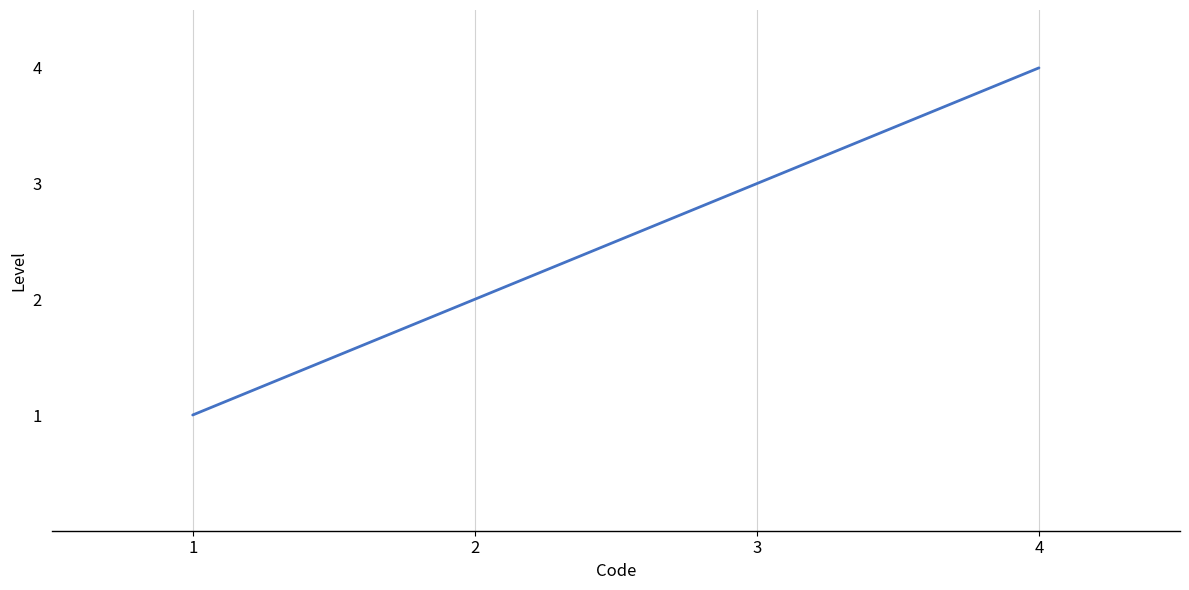

Which has a higher value, 2 or 1?

2